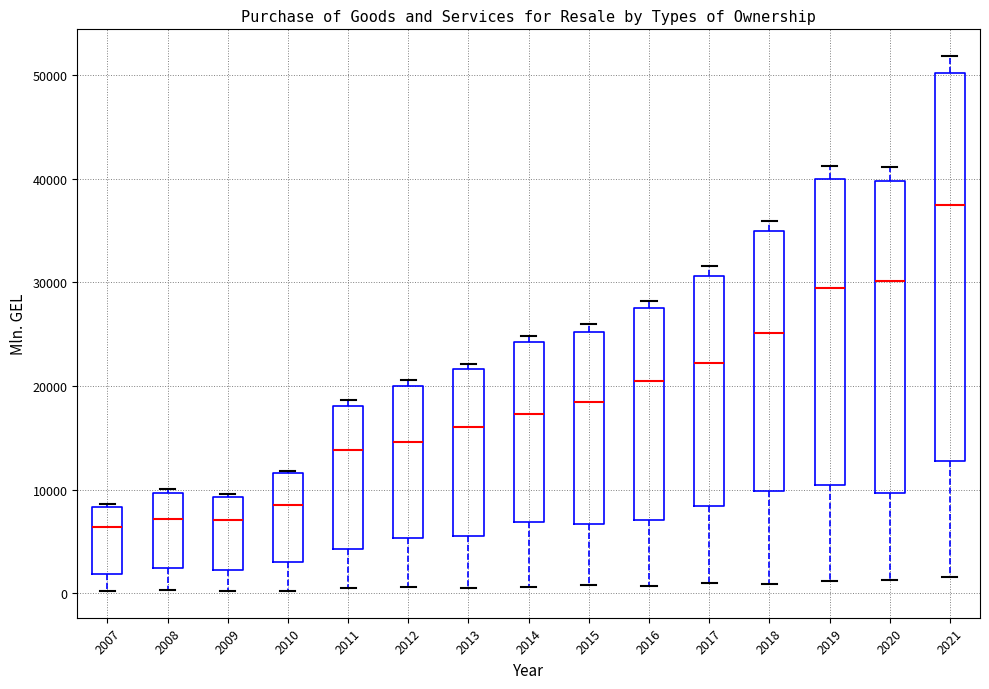

Which box's median line is the highest?

2021